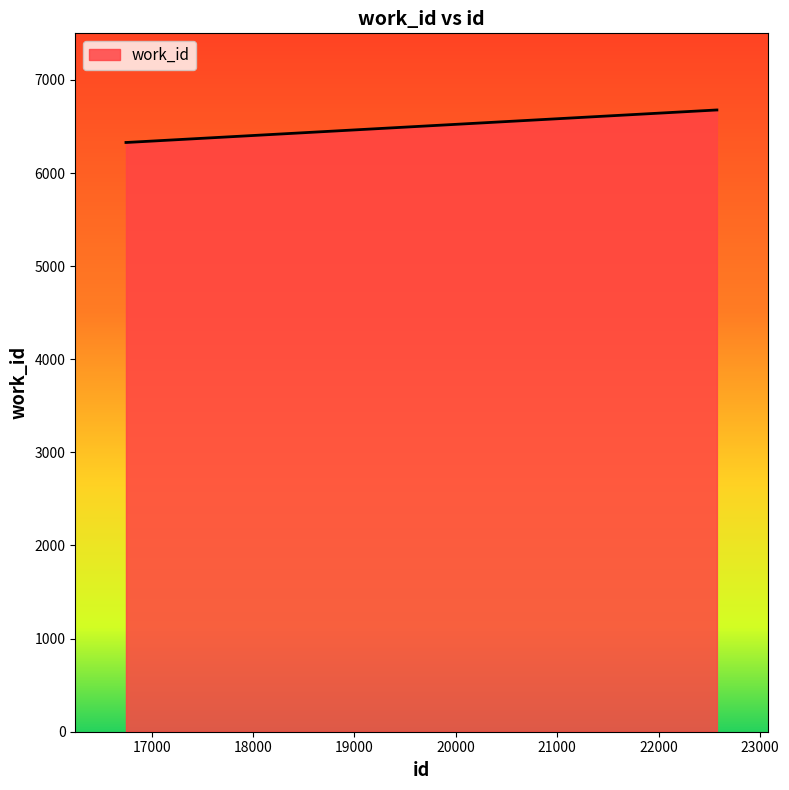

True or false: the data has more than 2 interior local peaks.

False